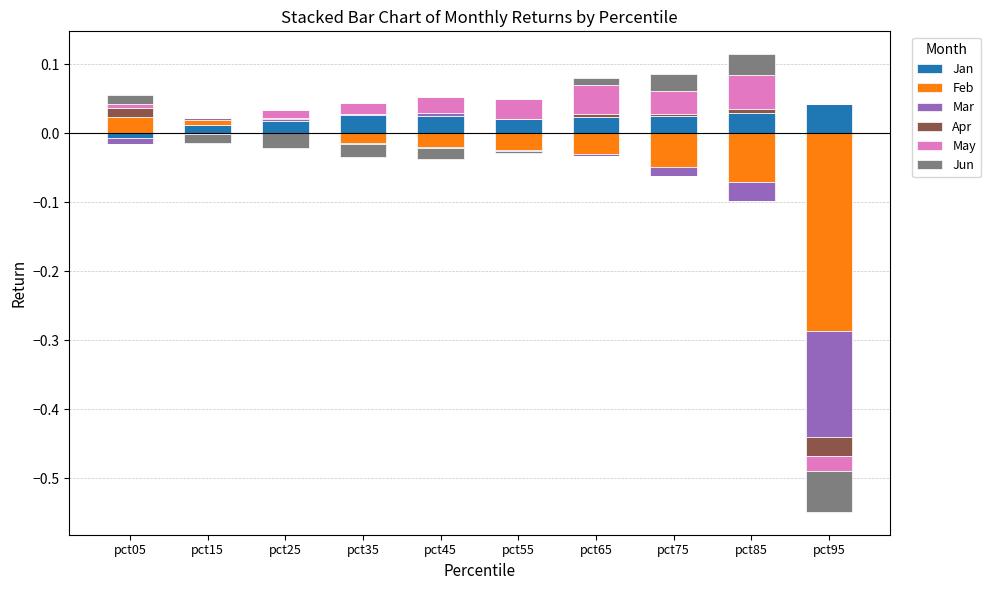

How many bars are there in each group?

6